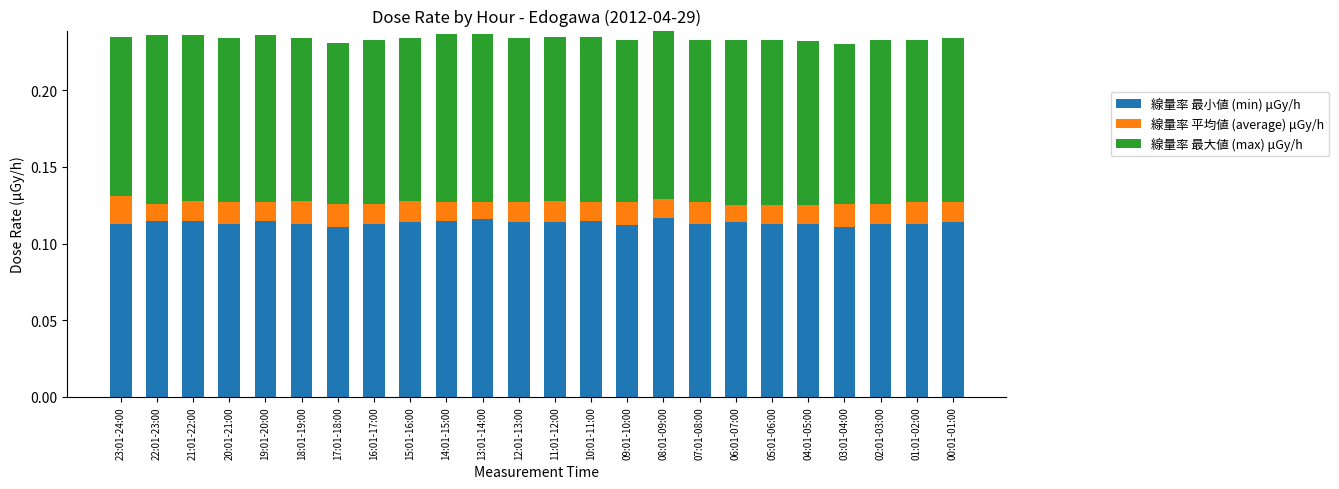

Where is 線量率 平均値 (average) μGy/h nearest to the value 0?

06:01-07:00